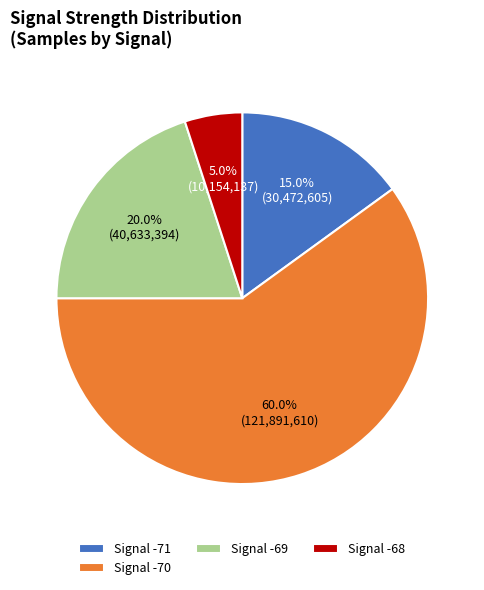

What is the ratio of the value at Signal -68 to the value at Signal -71?

0.3